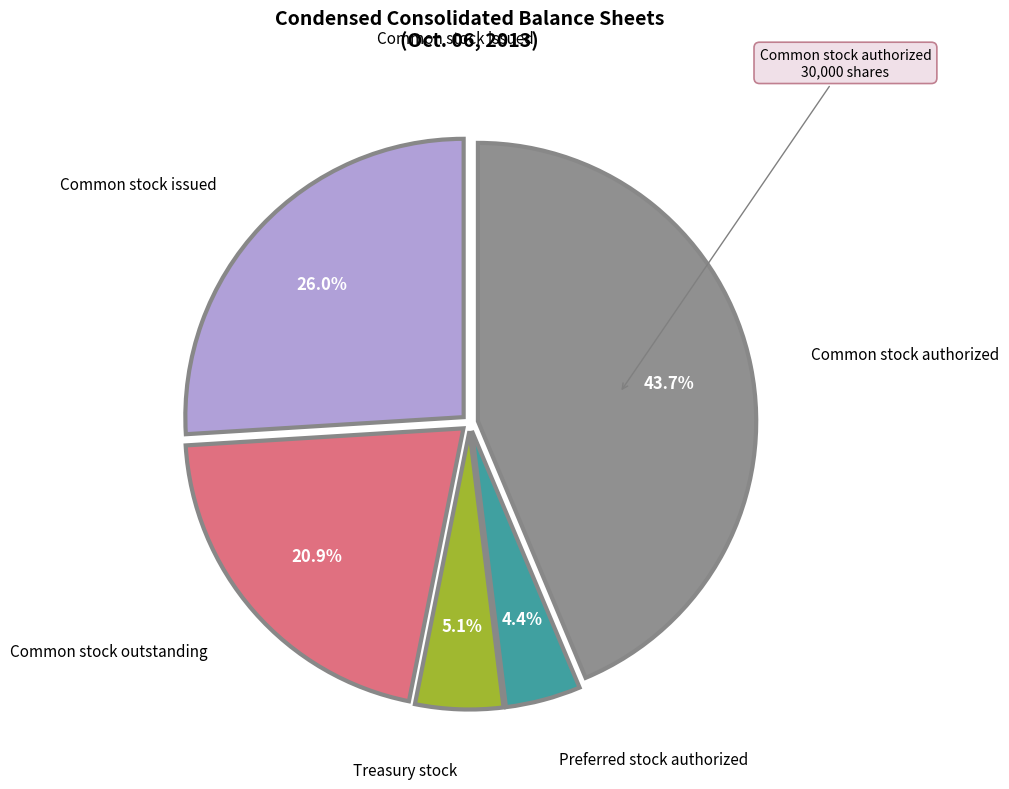

Is there a majority slice in this chart?

No